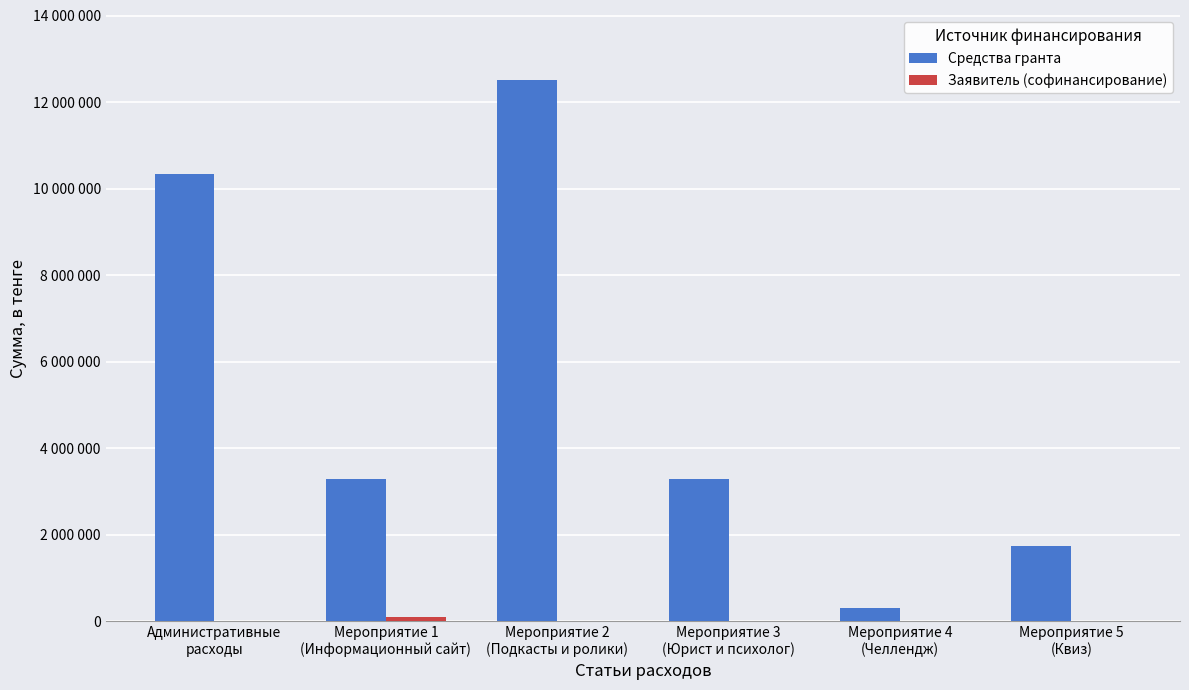

Are the bars horizontal?

No